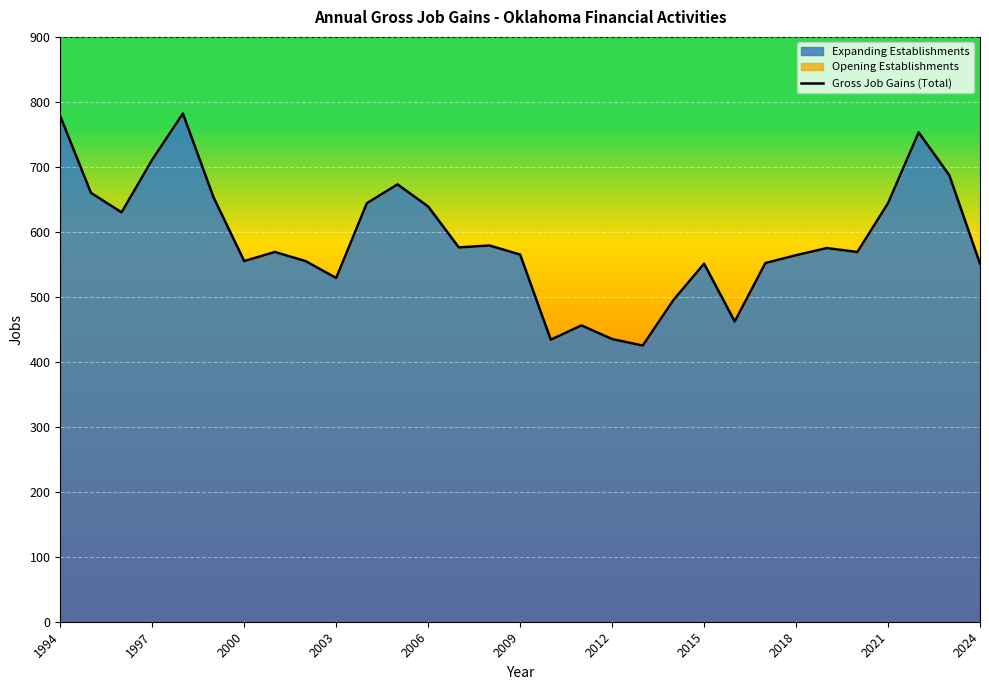

What is the difference between the values at 2000 and 1997?

156